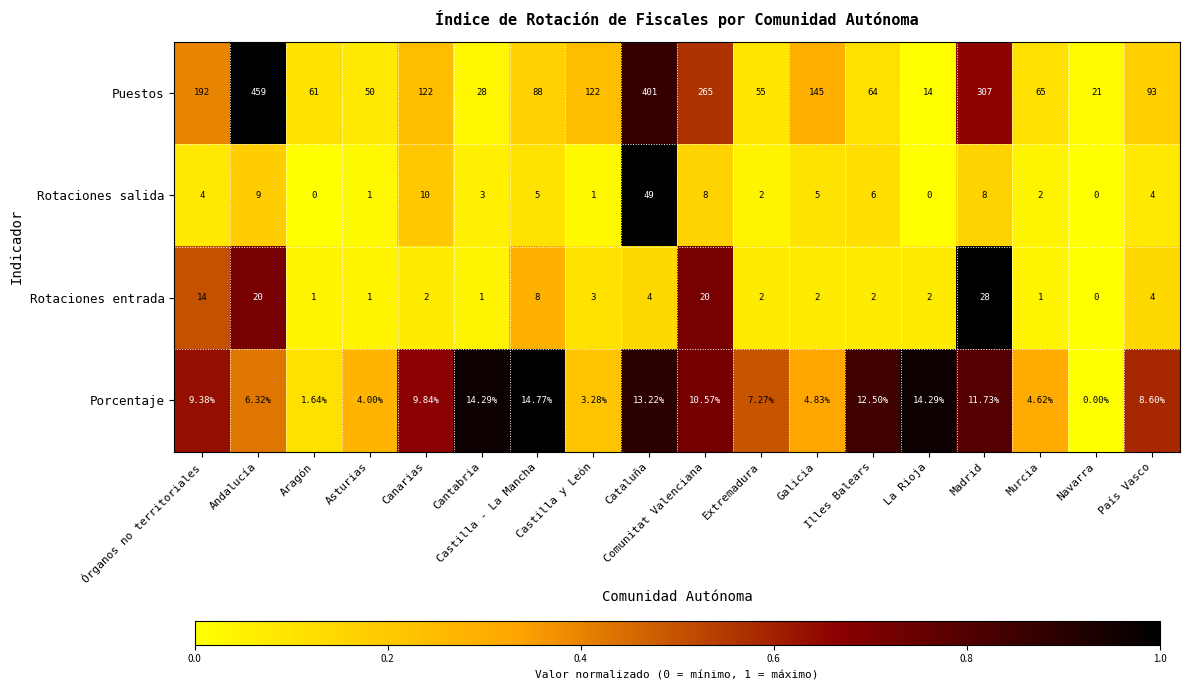

Where is Rotaciones entrada nearest to the value 14?

Órganos no territoriales